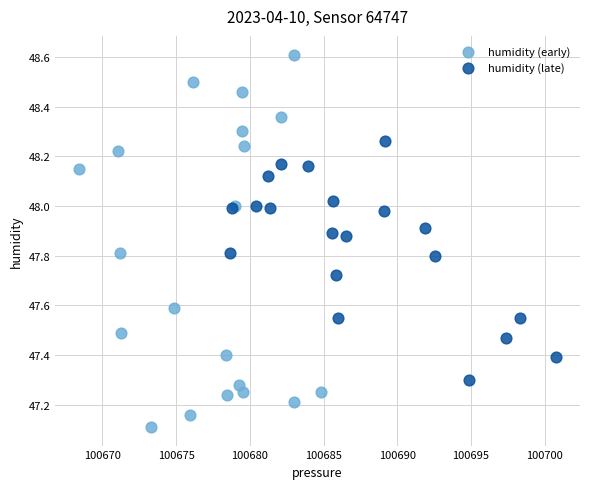

Which series has the widest spread of Y values?

humidity (early)